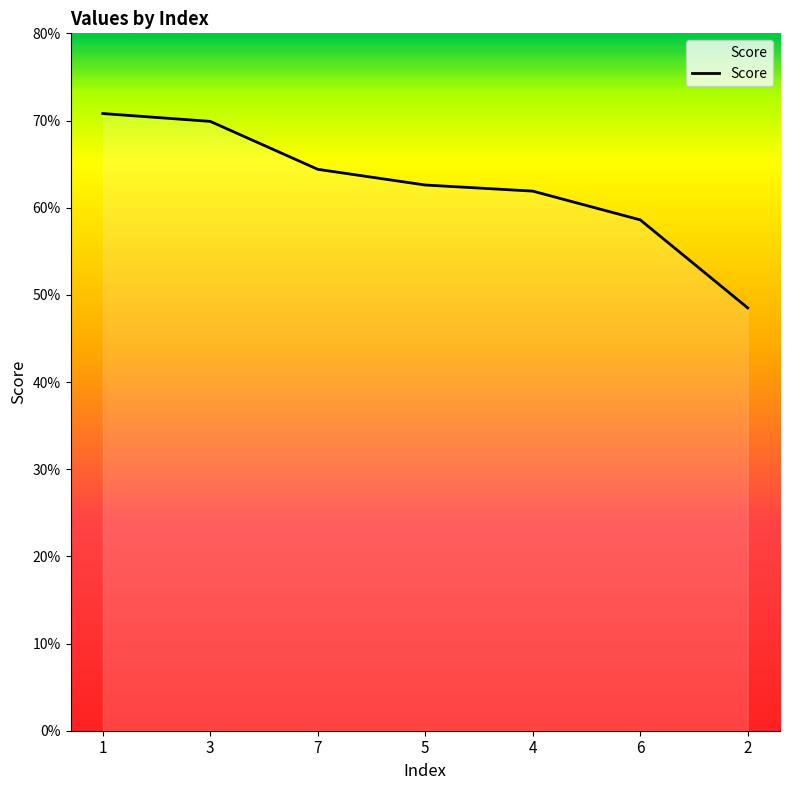

Which has a higher value, 4 or 2?

4